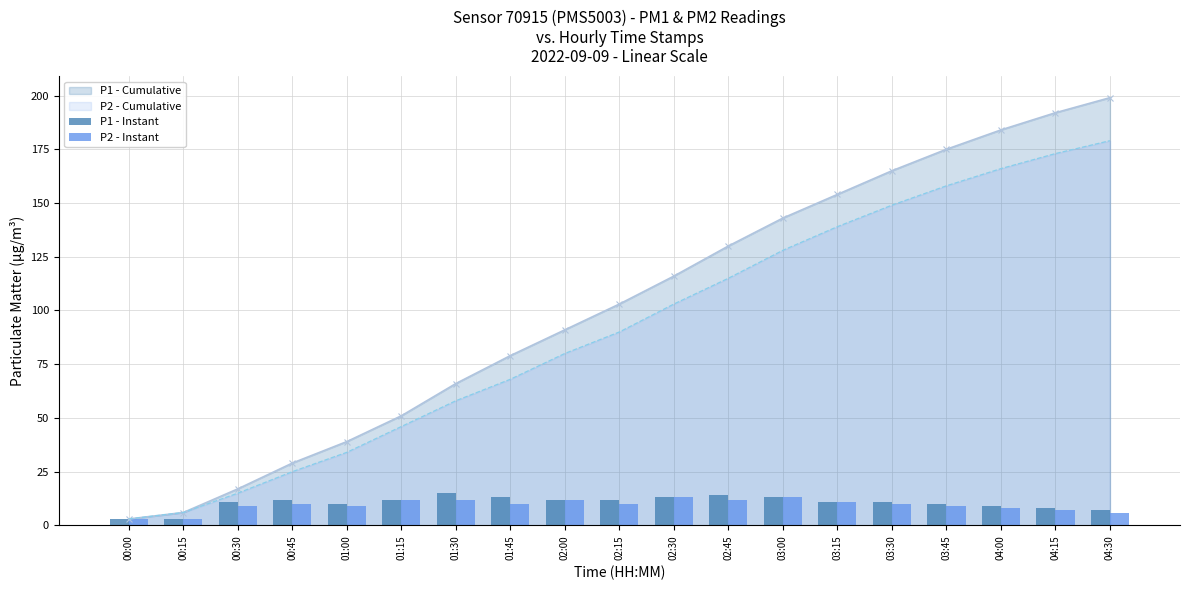

Is it true that P1 - Instant equals 15 at 03:30?

False